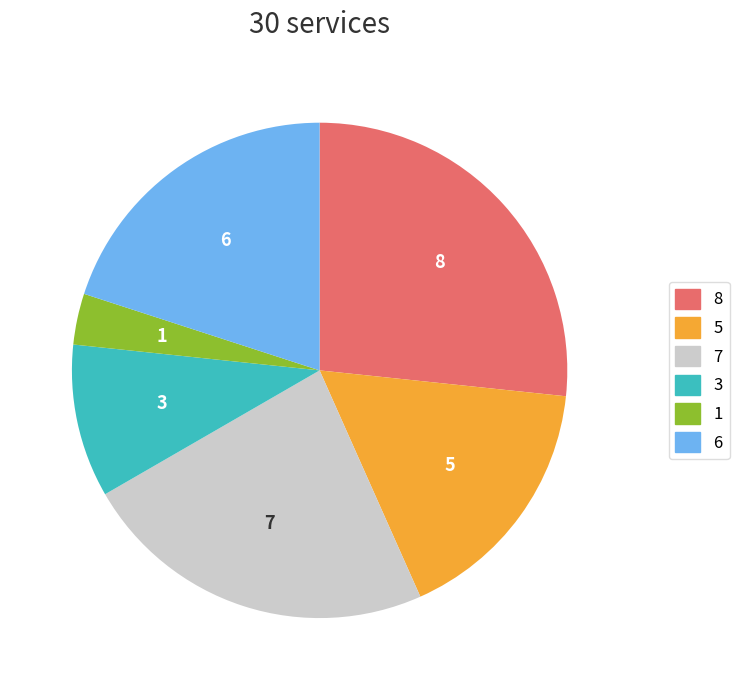

Is there a majority slice in this chart?

No